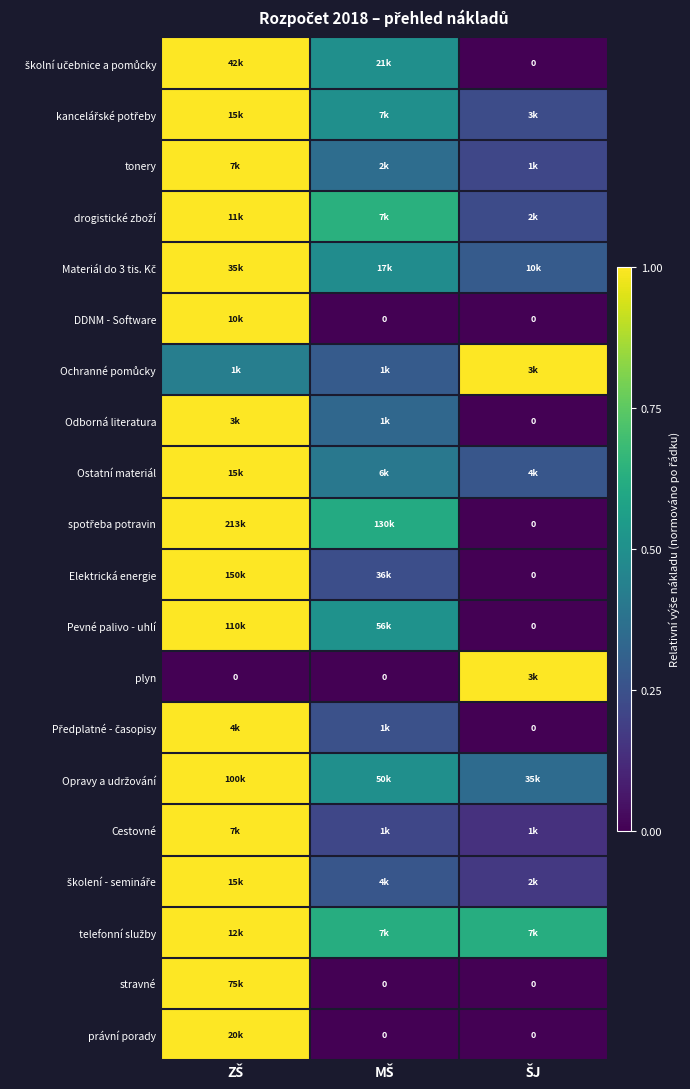

Which series has the largest range (max minus min)?

spotřeba potravin